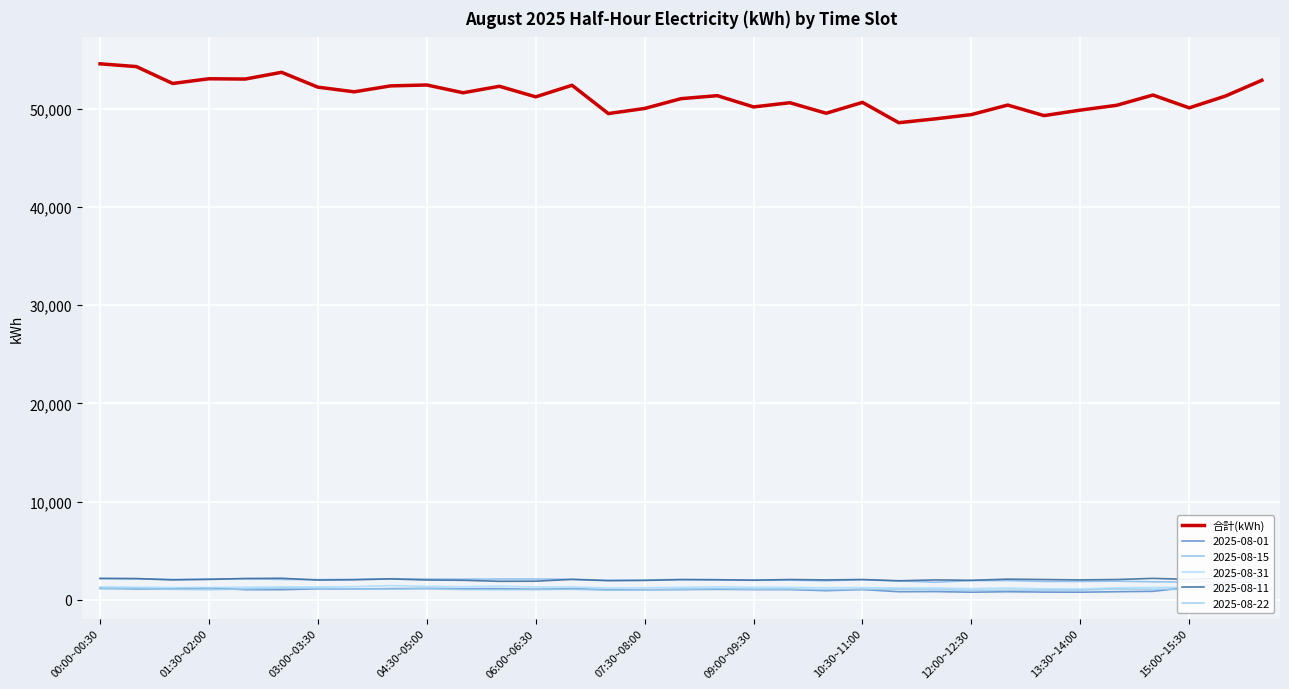

Which category has the highest value across all series?

00:00~00:30